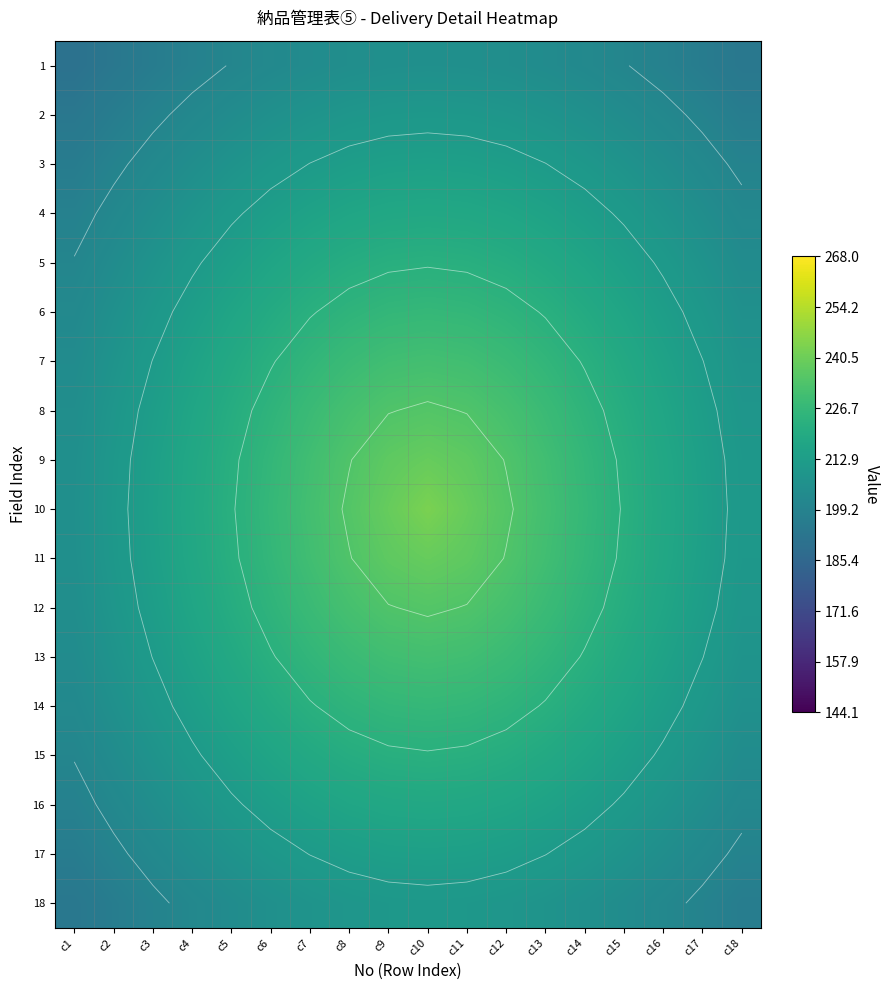

Is it true that 2 equals 344.7 at c13?

False